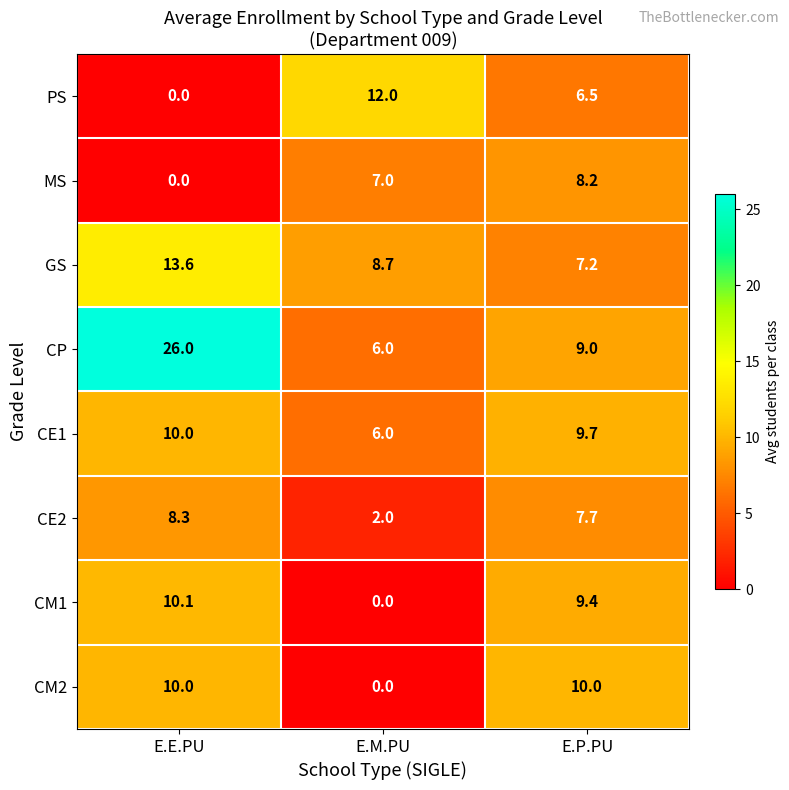

True or false: PS has a value of 3.0 at E.M.PU.

False